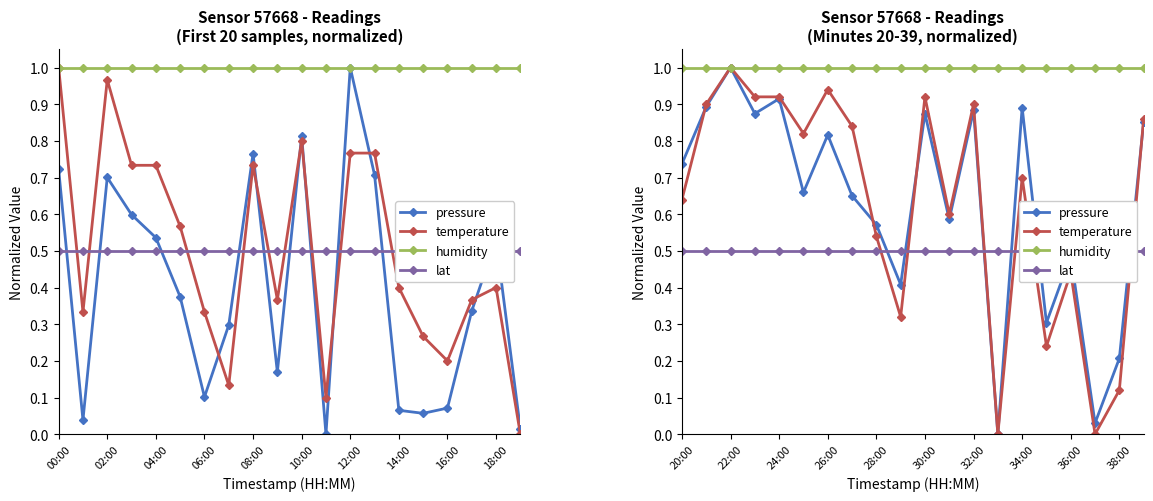

Is it true that temperature equals 1.3 at 14:00?

False